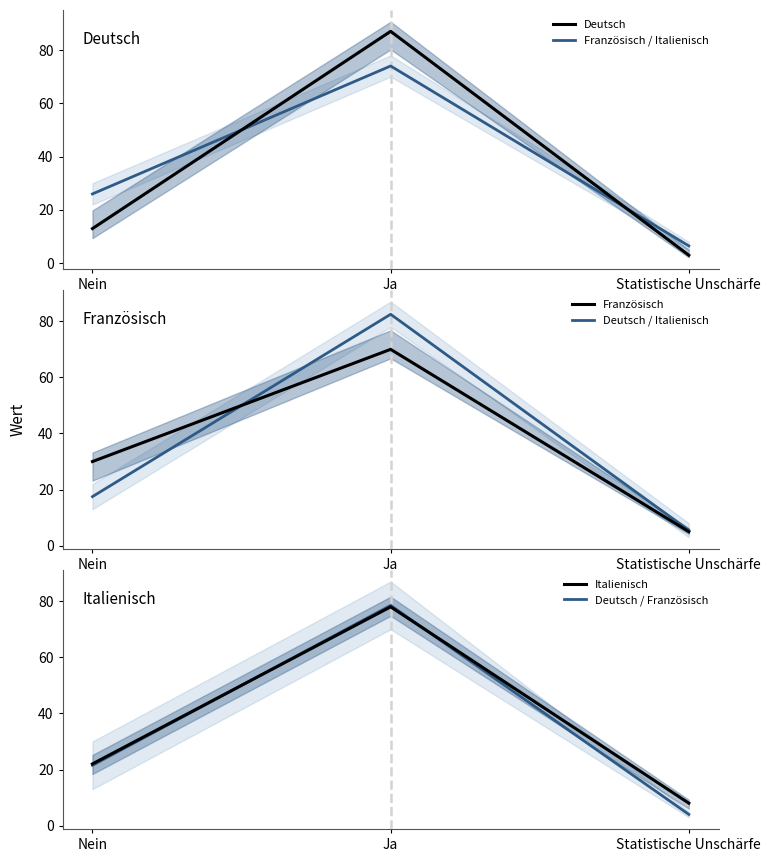

The value of Deutsch / Italienisch at Ja is 82.5. True or false?

True